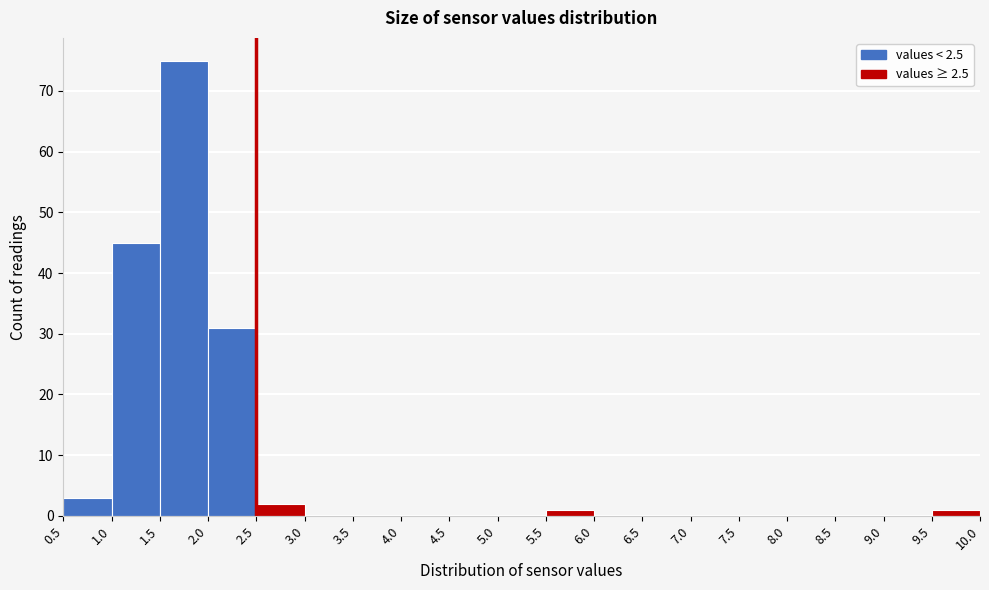

Over which range of the x-axis is the bar tallest?

1.5 to 2.0